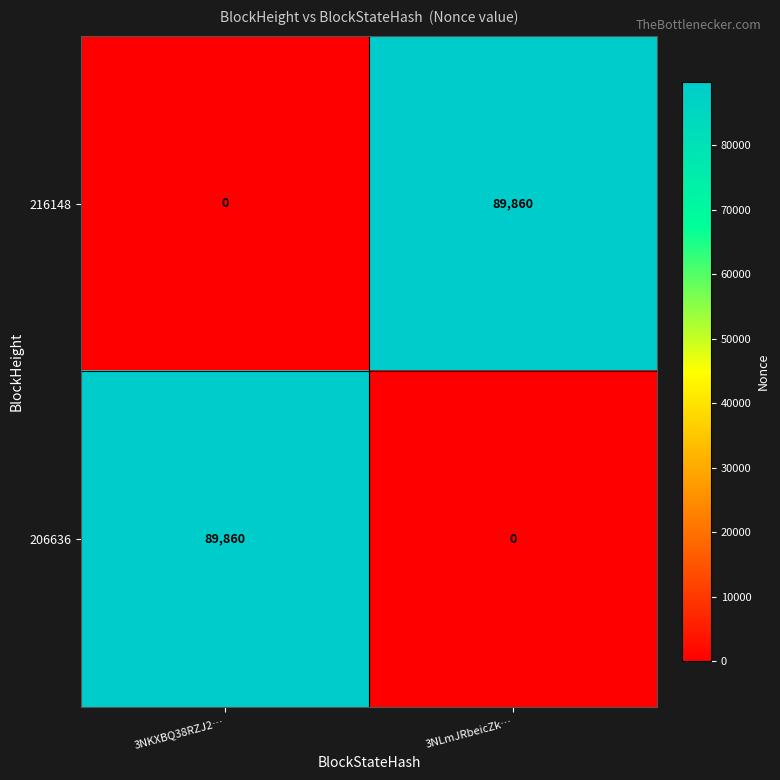

Reading left to right, extract all data points from this chart.

216148: 3NKXBQ38RZJ2…=0	3NLmJRbeicZk…=89860
206636: 3NKXBQ38RZJ2…=89860	3NLmJRbeicZk…=0